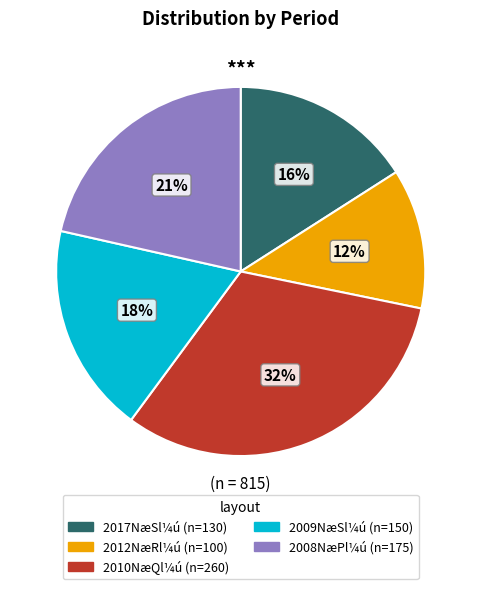

To the nearest percent, what is the average slice percentage?

20%